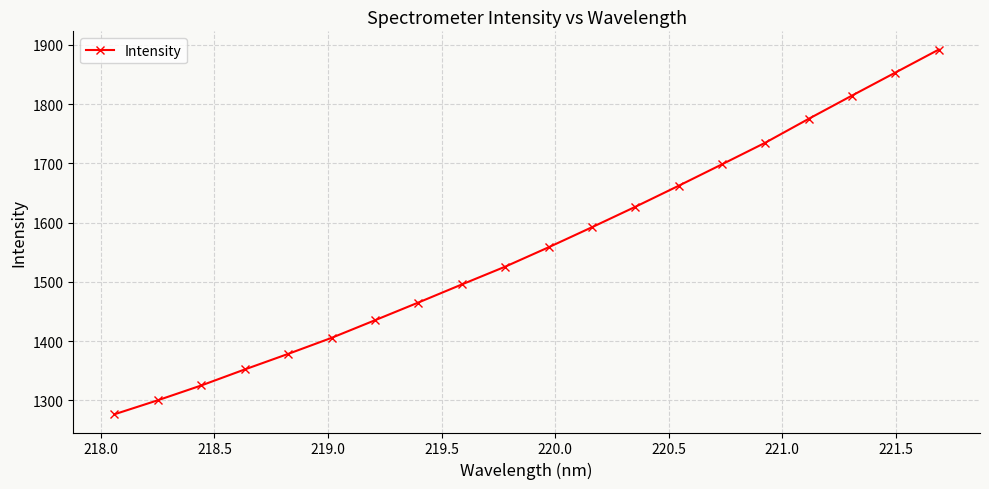

What is the value of the 7th point from the left?

1435.1